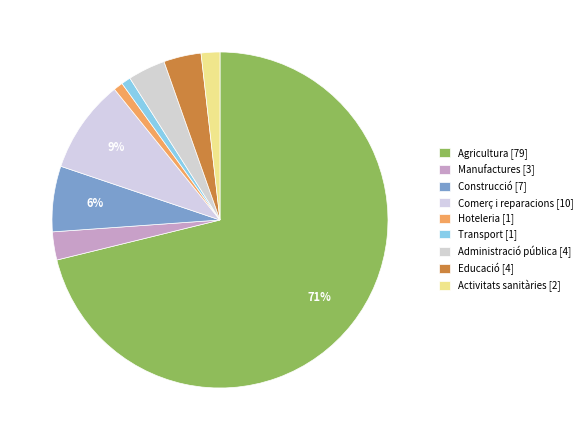

Is there a majority slice in this chart?

Yes